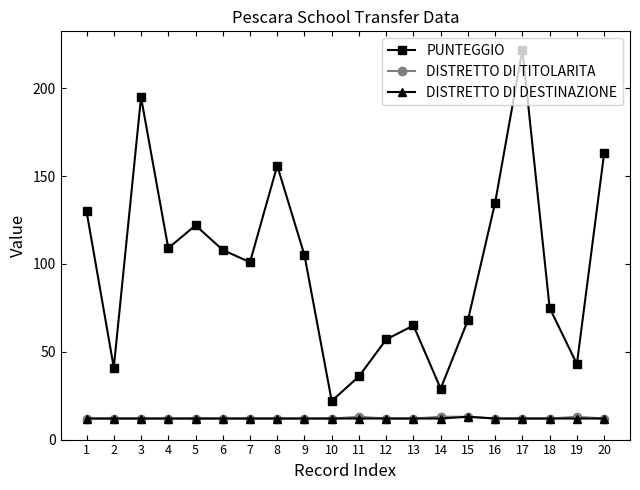

Does the chart display data point markers on the line(s)?

Yes